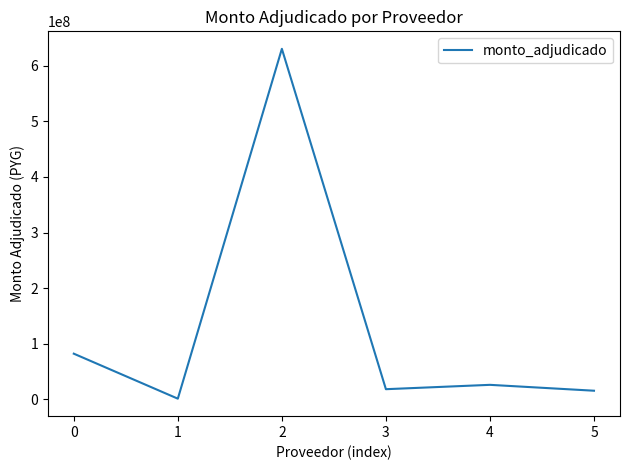

How many lines are shown in the chart?

1